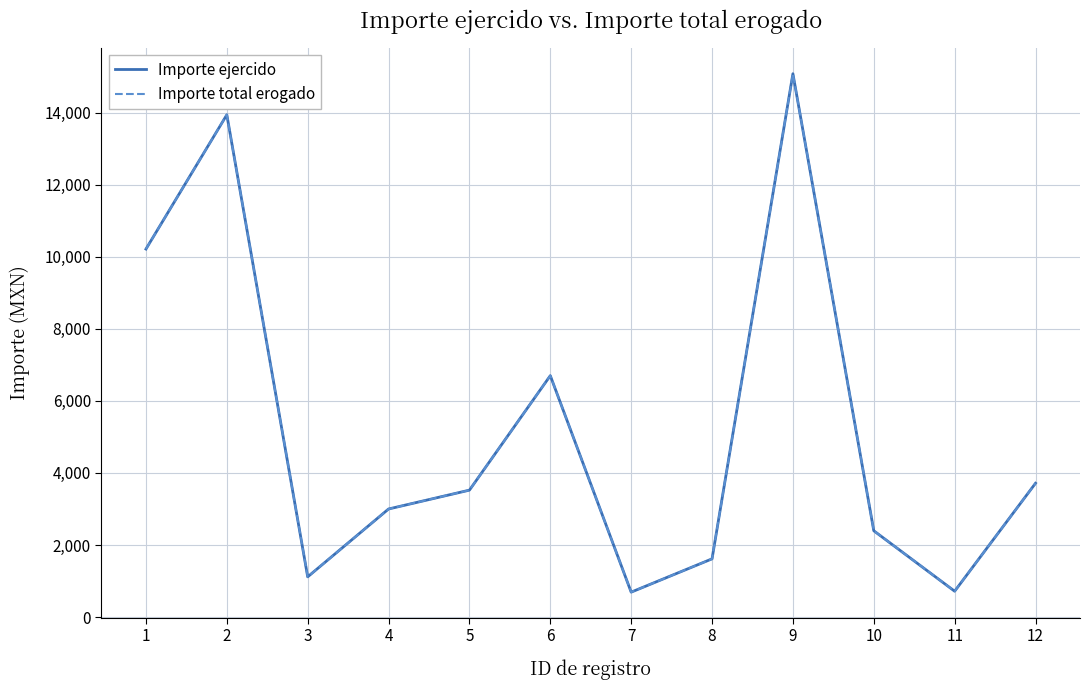

Reading right to left, transcribe all the data shown in this chart.

Importe ejercido: 3714.5	718.0	2395.4	15080.0	1616.0	692.0	6700.0	3522.9	3000.0	1117.0	13940.0	10213.8
Importe total erogado: 3714.5	718.0	2395.4	15080.0	1616.0	692.0	6700.0	3522.9	3000.0	1117.0	13940.0	10213.8